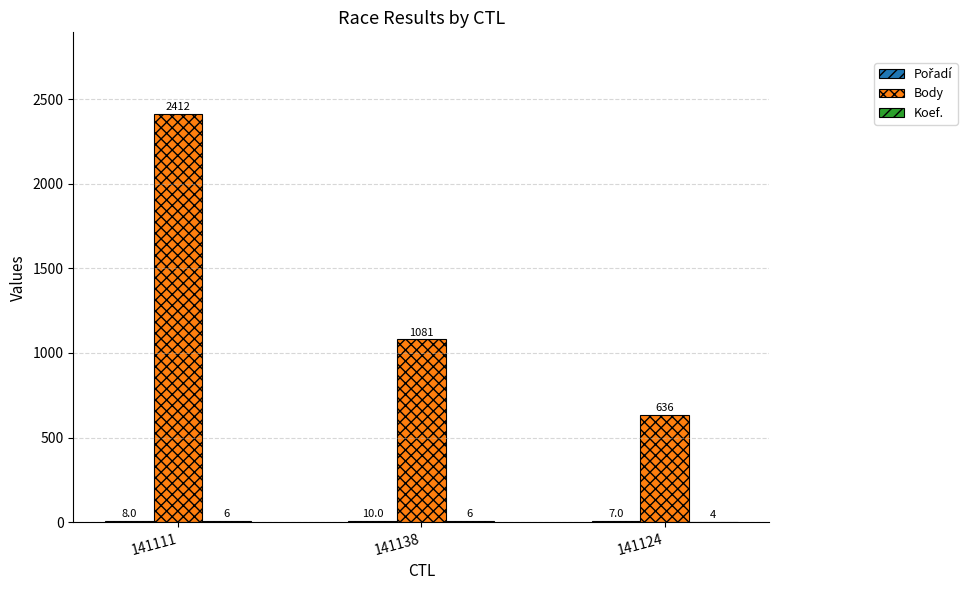

How many groups of bars are there?

3